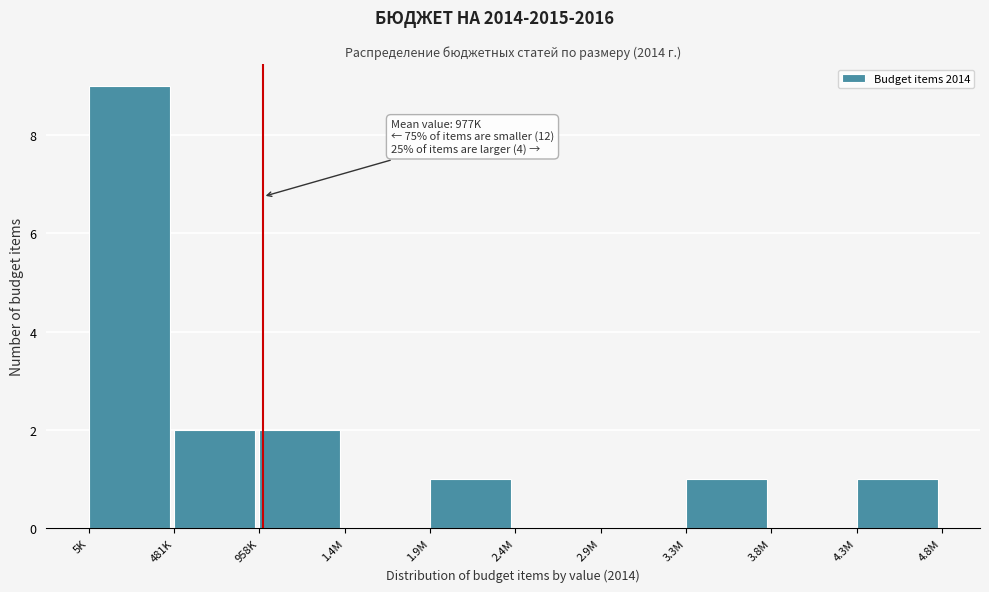

Reading right to left, what are all the values shown in this chart?

4.3M=1	3.8M=0	3.3M=1	2.9M=0	2.4M=0	1.9M=1	1.4M=0	958K=2	481K=2	5K=9